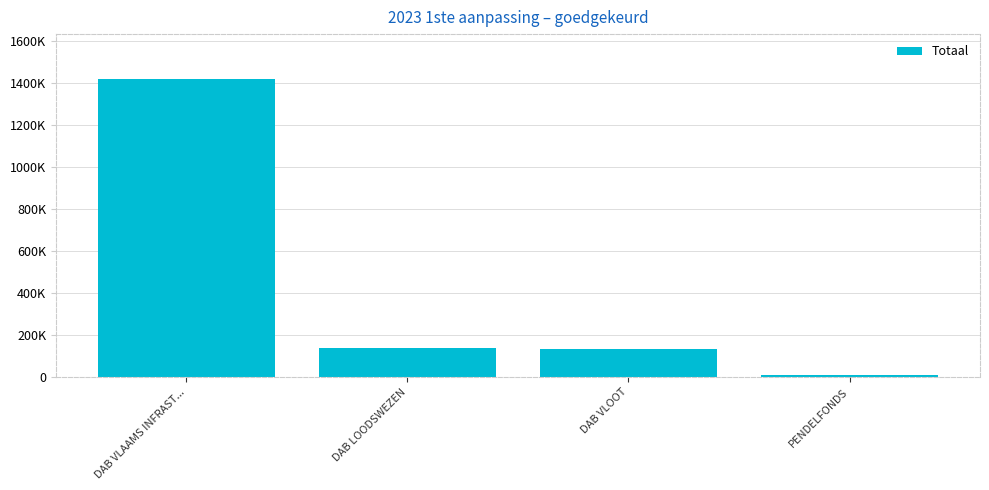

What is the approximate value at PENDELFONDS, to the nearest 10?

11570